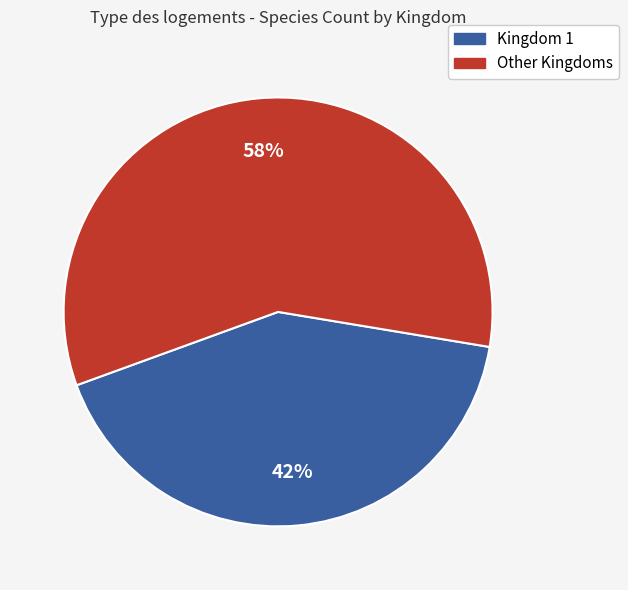

To the nearest percent, what is the difference between the largest and smallest slice percentages?

16%